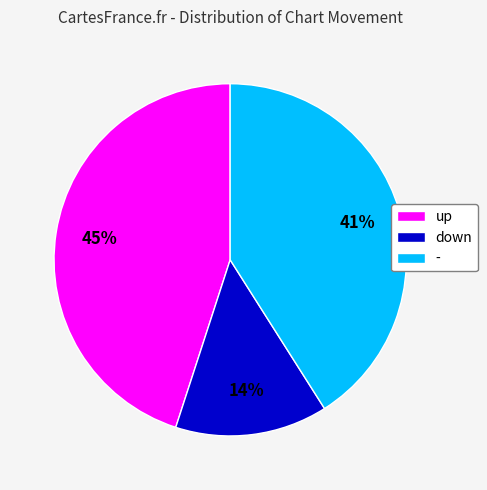

Count the number of slices in the pie.

3